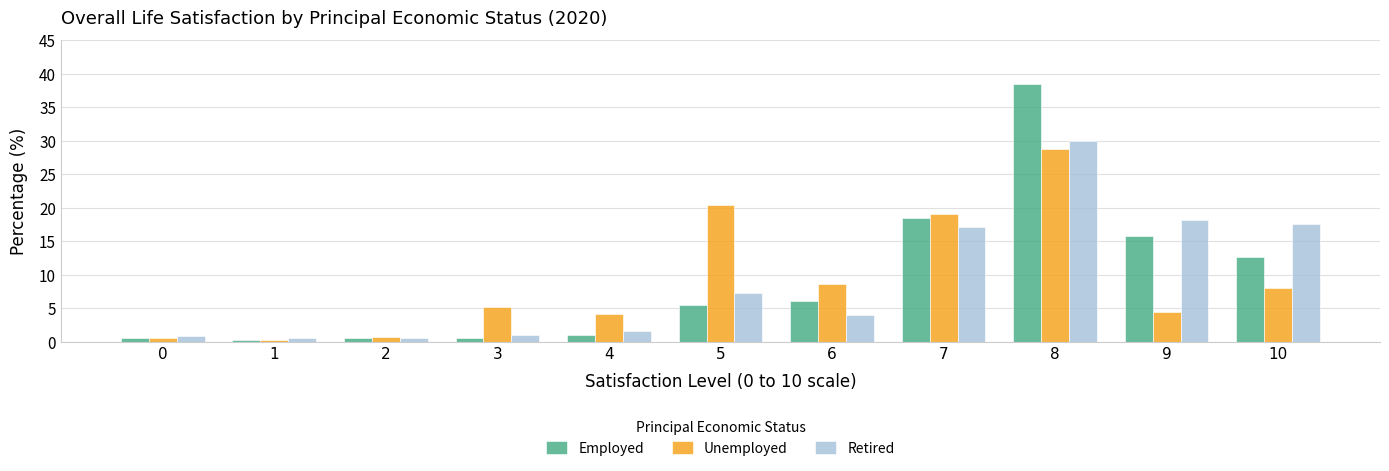

Which series has the largest range (max minus min)?

Employed